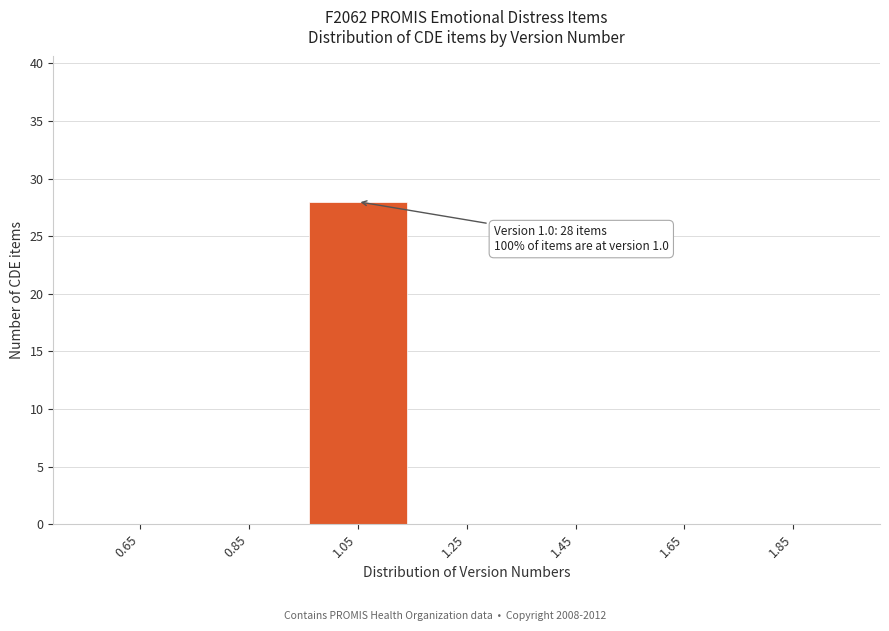

Which range on the x-axis has the tallest bar?

0.95 to 1.15